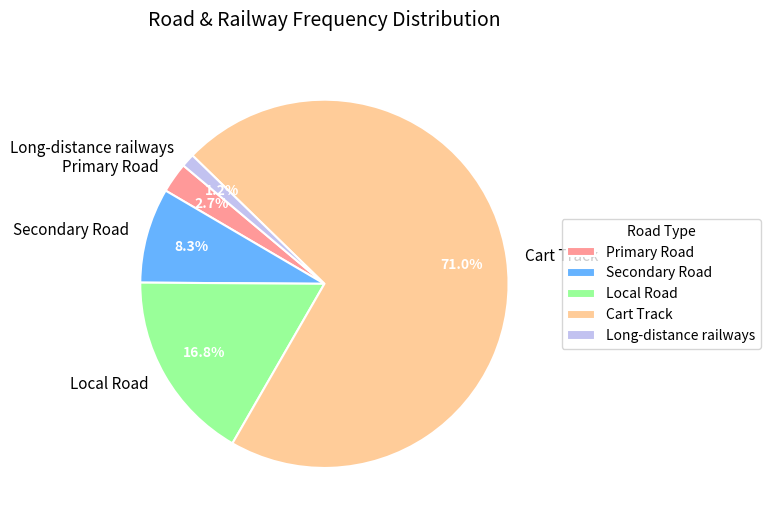

What is the largest slice in the pie chart?

Cart Track